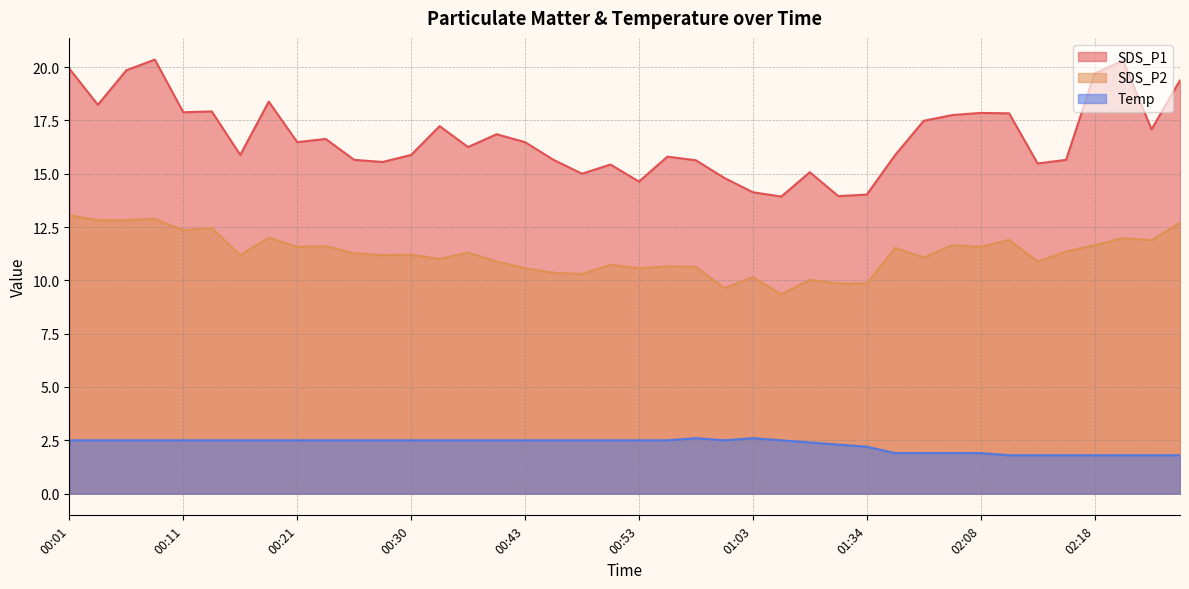

True or false: Temp has a value of 1.8 at 02:10.

True